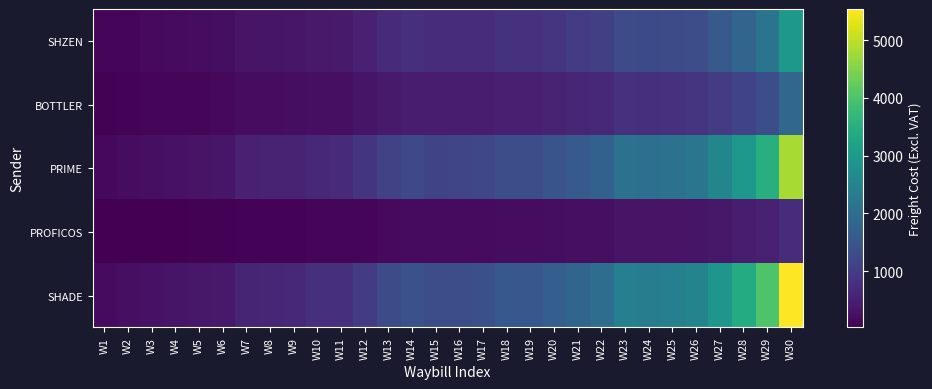

Reading left to right, extract all data points from this chart.

SHZEN: W1=93.2	W2=128.8	W3=158.6	W4=176.4	W5=198.2	W6=220.0	W7=320.6	W8=335.7	W9=350.9	W10=408.3	W11=416.3	W12=527.3	W13=686.4	W14=761.7	W15=713.6	W16=727.5	W17=733.4	W18=826.3	W19=800.8	W20=880.1	W21=981.2	W22=1067.3	W23=1291.1	W24=1258.7	W25=1294.4	W26=1332.0	W27=1570.8	W28=1830.0	W29=2153.8	W30=2970.2
BOTTLER: W1=58.0	W2=80.2	W3=98.7	W4=113.7	W5=123.3	W6=136.9	W7=199.5	W8=208.9	W9=218.3	W10=254.1	W11=259.0	W12=339.9	W13=427.2	W14=474.0	W15=444.1	W16=452.7	W17=456.4	W18=514.2	W19=516.3	W20=567.4	W21=610.6	W22=664.2	W23=803.4	W24=783.3	W25=805.5	W26=858.8	W27=977.5	W28=1138.8	W29=1340.3	W30=1848.3
PRIME: W1=151.1	W2=209.0	W3=257.3	W4=290.2	W5=321.6	W6=356.9	W7=520.1	W8=544.6	W9=569.2	W10=662.4	W11=675.3	W12=867.2	W13=1113.6	W14=1235.8	W15=1157.7	W16=1180.2	W17=1189.8	W18=1340.5	W19=1317.1	W20=1447.5	W21=1591.8	W22=1731.5	W23=2094.5	W24=2042.0	W25=2099.9	W26=2190.8	W27=2548.3	W28=2968.8	W29=3494.0	W30=4818.6
PROFICOS: W1=22.7	W2=31.4	W3=38.6	W4=43.5	W5=48.2	W6=53.5	W7=78.0	W8=81.7	W9=85.4	W10=99.4	W11=101.3	W12=130.1	W13=167.0	W14=185.4	W15=173.7	W16=177.0	W17=178.5	W18=201.1	W19=197.6	W20=217.1	W21=238.8	W22=259.7	W23=314.2	W24=306.3	W25=315.0	W26=328.6	W27=382.2	W28=445.3	W29=524.1	W30=722.8
SHADE: W1=173.8	W2=240.4	W3=295.9	W4=333.7	W5=369.8	W6=410.5	W7=598.2	W8=626.2	W9=654.6	W10=761.8	W11=776.6	W12=997.3	W13=1280.6	W14=1421.1	W15=1331.3	W16=1357.2	W17=1368.3	W18=1541.6	W19=1514.7	W20=1664.6	W21=1830.5	W22=1991.2	W23=2408.7	W24=2348.3	W25=2414.8	W26=2519.4	W27=2930.6	W28=3414.1	W29=4018.1	W30=5541.3